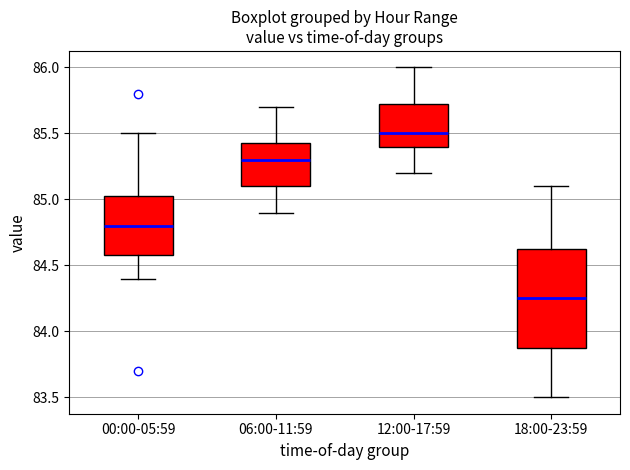

Comparing the boxes themselves (not the whiskers), which one is the tallest?

18:00-23:59